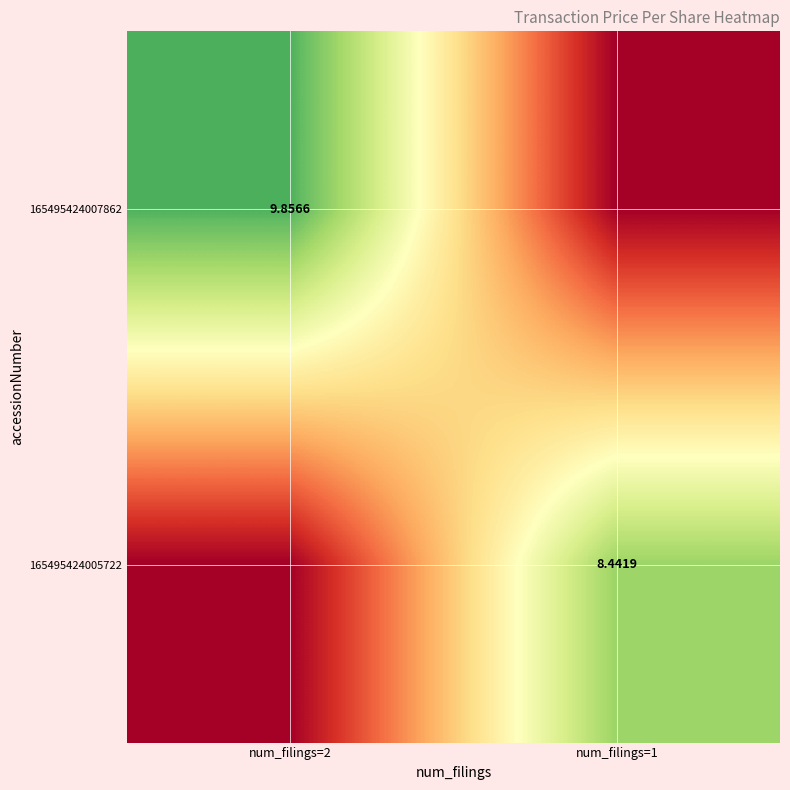

The 165495424007862 series shows 9.9 at num_filings=2. True or false?

True